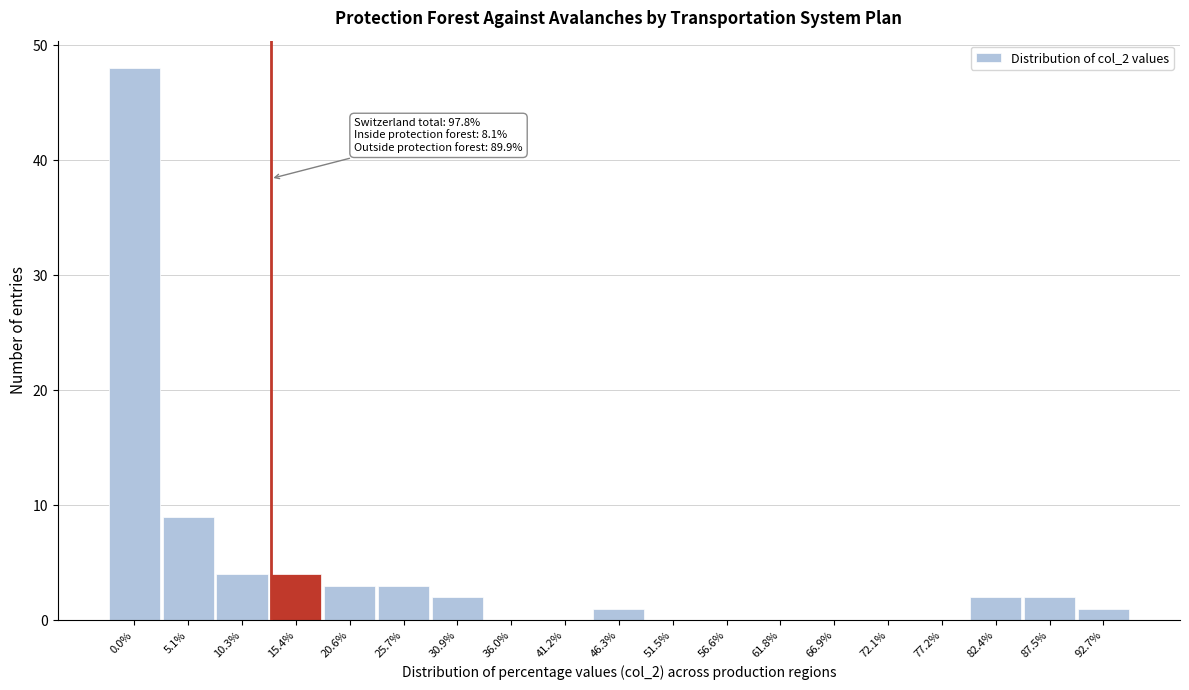

Reading left to right, transcribe all the data shown in this chart.

0.0%=48	5.1%=9	10.3%=4	15.4%=4	20.6%=3	25.7%=3	30.9%=2	36.0%=0	41.2%=0	46.3%=1	51.5%=0	56.6%=0	61.8%=0	66.9%=0	72.1%=0	77.2%=0	82.4%=2	87.5%=2	92.7%=1